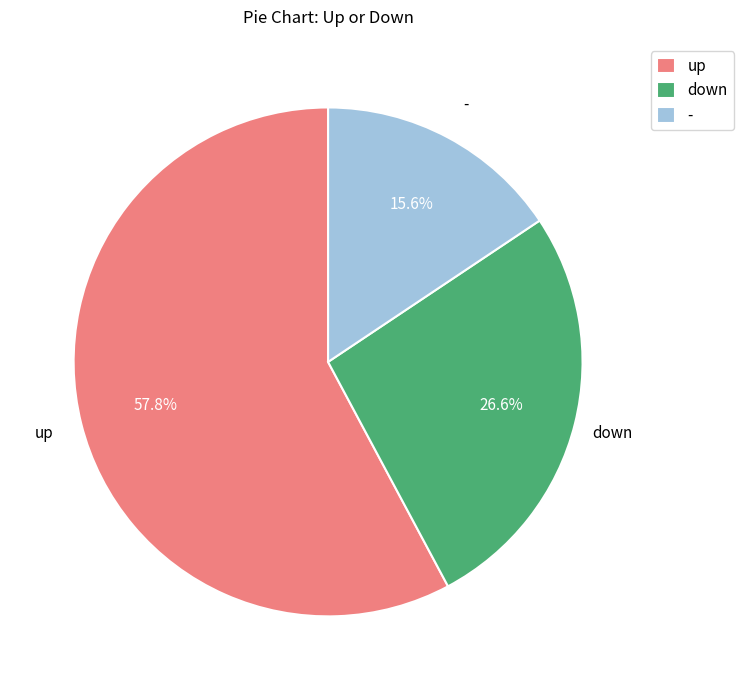

Rank the categories by value from lowest to highest.

-, down, up